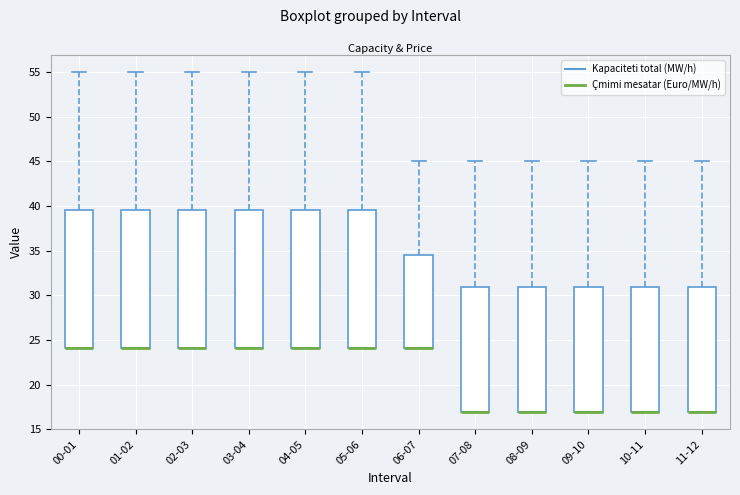

Where does the upper whisker of the box for 03-04 end on the y-axis? The values are not printed on the chart, so give them approximately, as read against the axis.

55.0